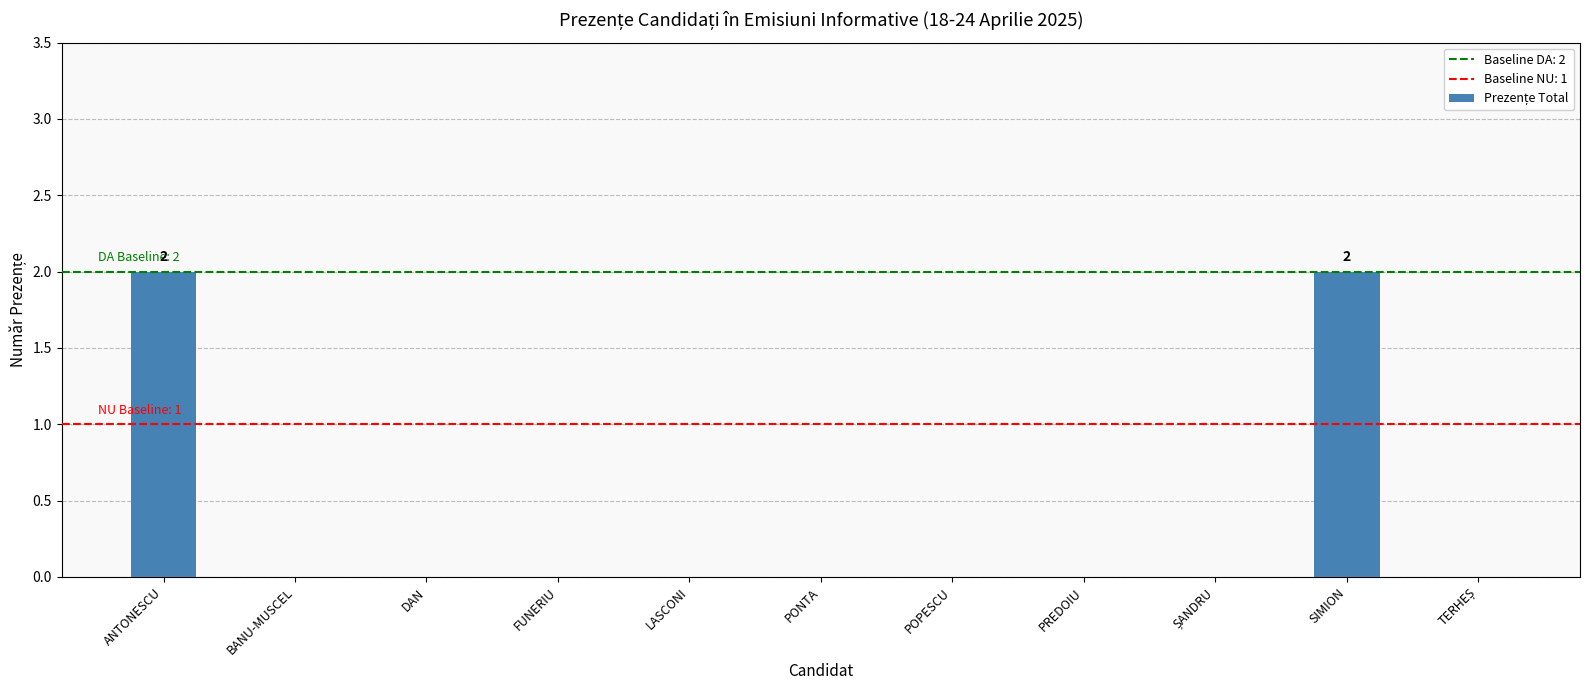

Reading left to right, list all the values displayed in this chart.

2	0	0	0	0	0	0	0	0	2	0